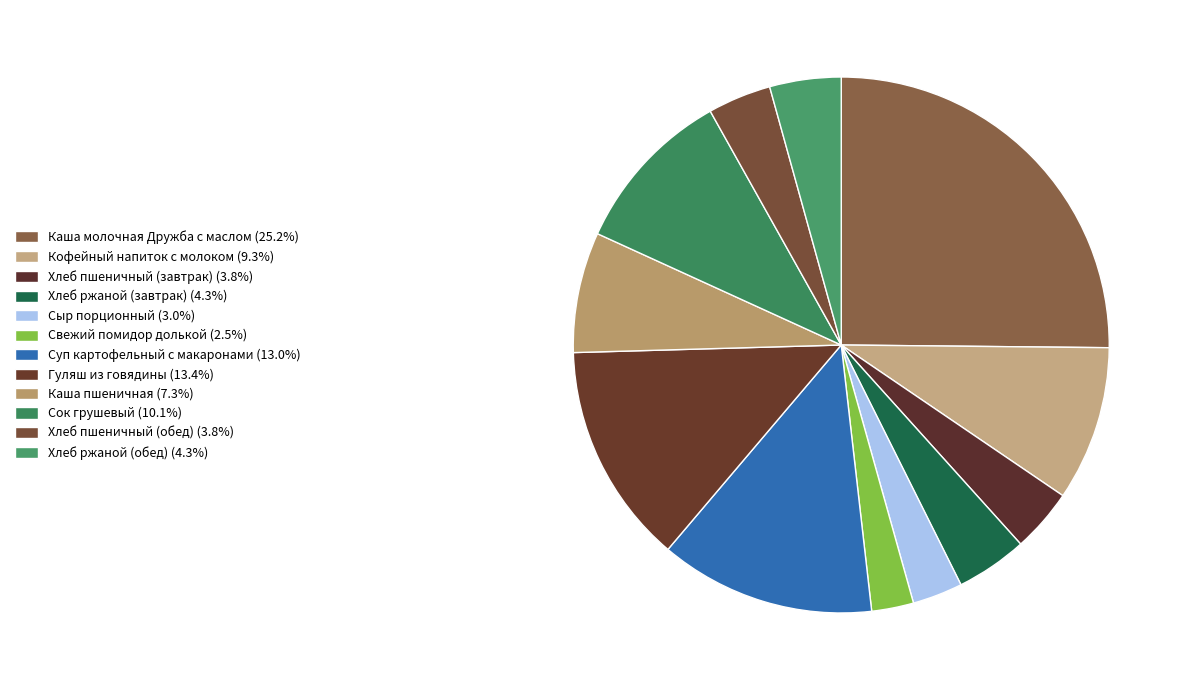

Does Сыр порционный account for over 50% of the chart?

No